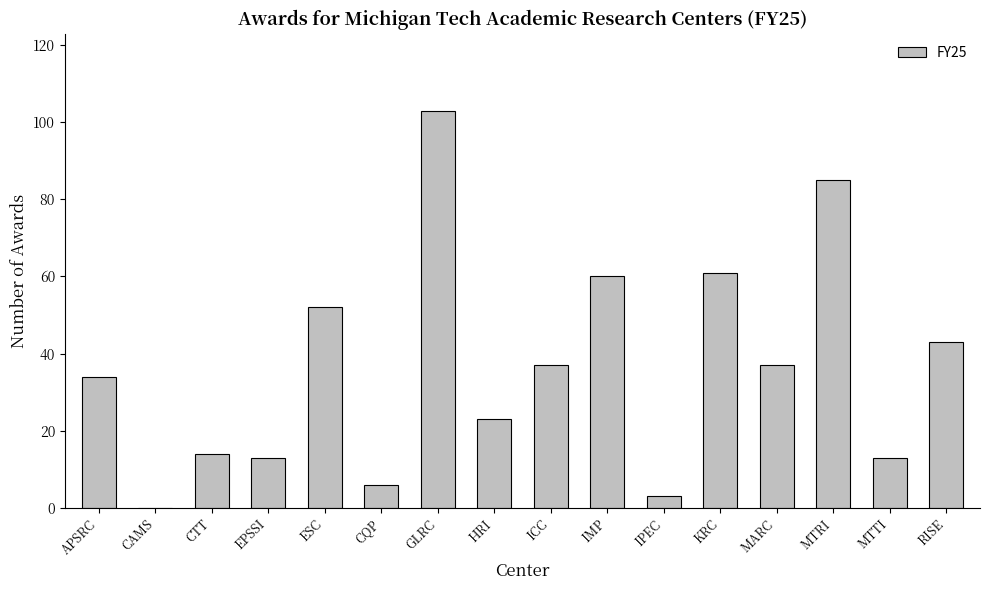

Reading left to right, list all the values displayed in this chart.

APSRC=34	CAMS=0	CTT=14	EPSSI=13	ESC=52	CQP=6	GLRC=103	HRI=23	ICC=37	IMP=60	IPEC=3	KRC=61	MARC=37	MTRI=85	MTTI=13	RISE=43